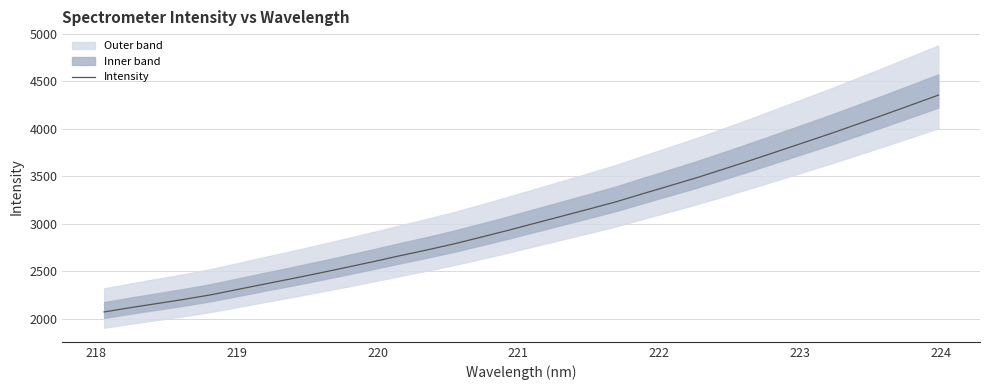

Does the chart display data point markers on the line(s)?

No